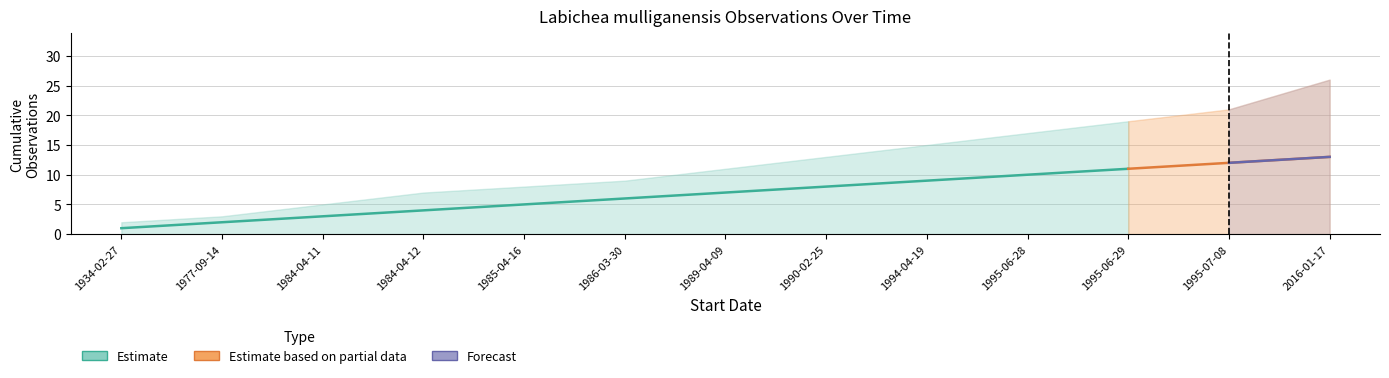

What is the total value across all series at 1995-06-29?

30